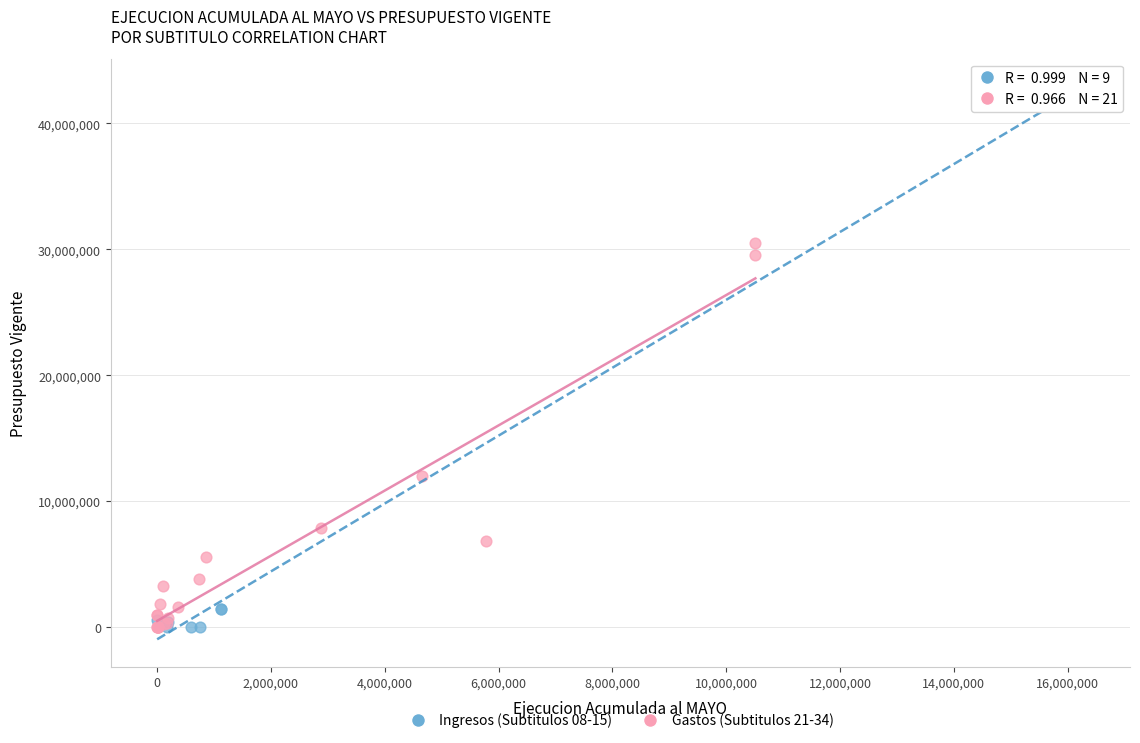

Which series has the largest Y range (max minus min)?

Ingresos (Subtitulos 08-15)